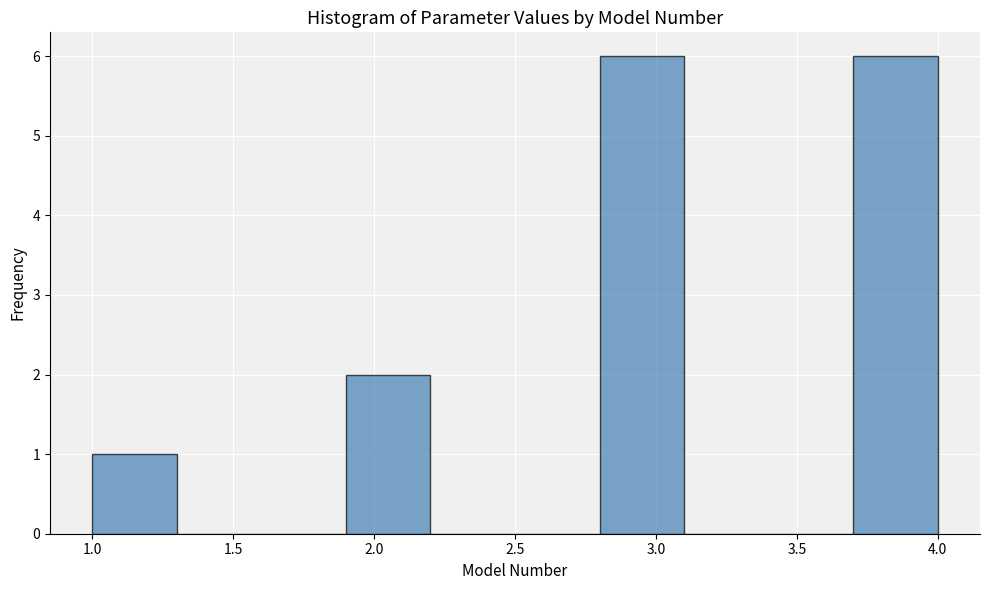

What is the height of the bar covering 2.8 to 3.1 on the x-axis? The values are not printed on the chart, so give them approximately, as read against the axis.

6